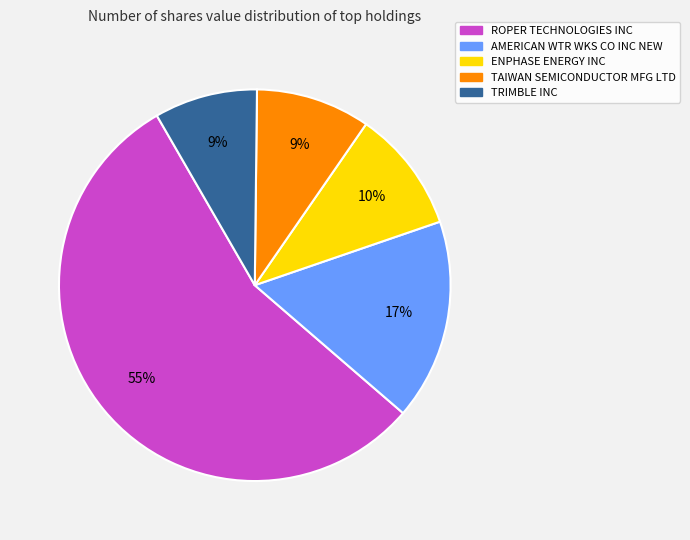

Which category accounts for the majority?

ROPER TECHNOLOGIES INC